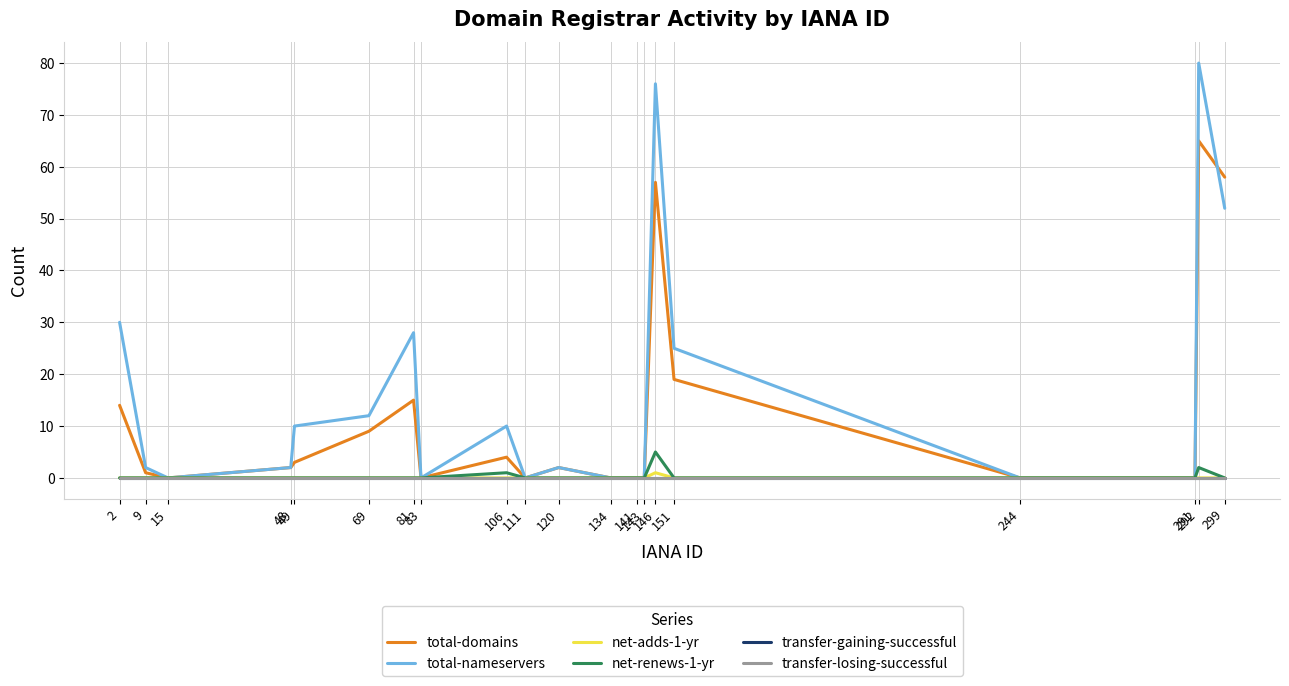

Does the chart display data point markers on the line(s)?

No